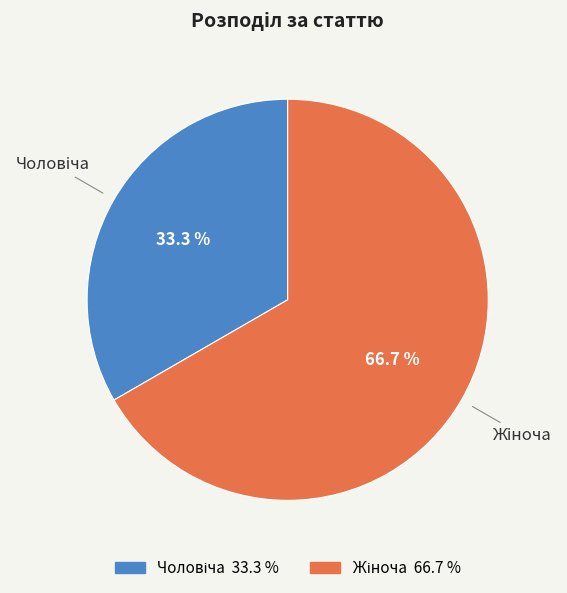

Is there any slice that represents more than half of the pie?

Yes